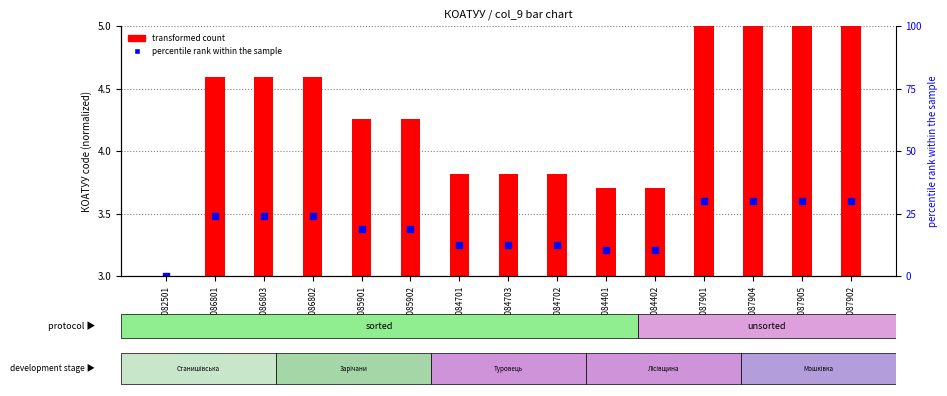

At which category is the sum across all series the highest?

1822087905